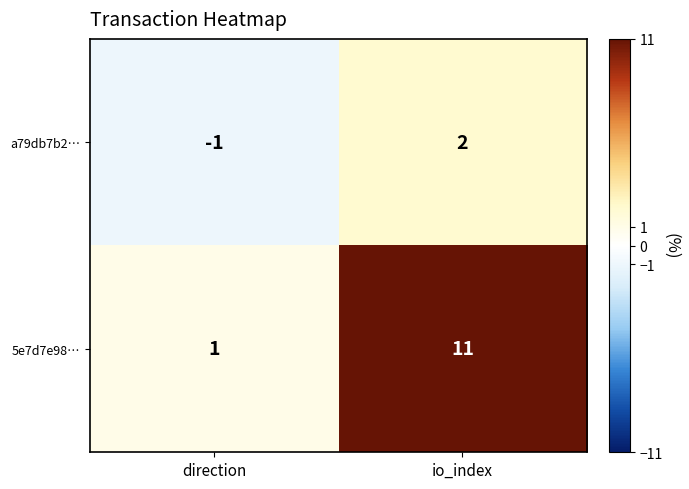

At how many categories does at least one series exceed 7?

1